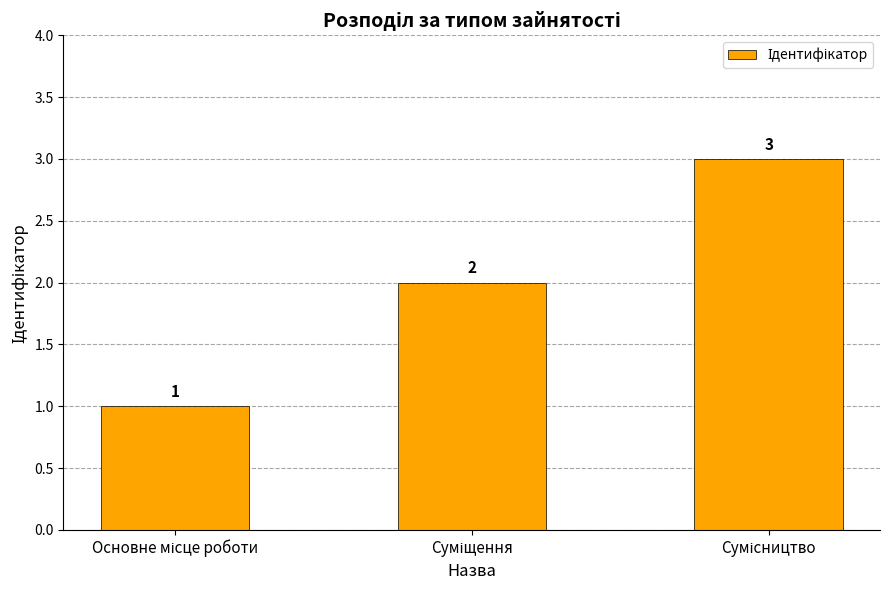

How many values are between 1 and 3?

3